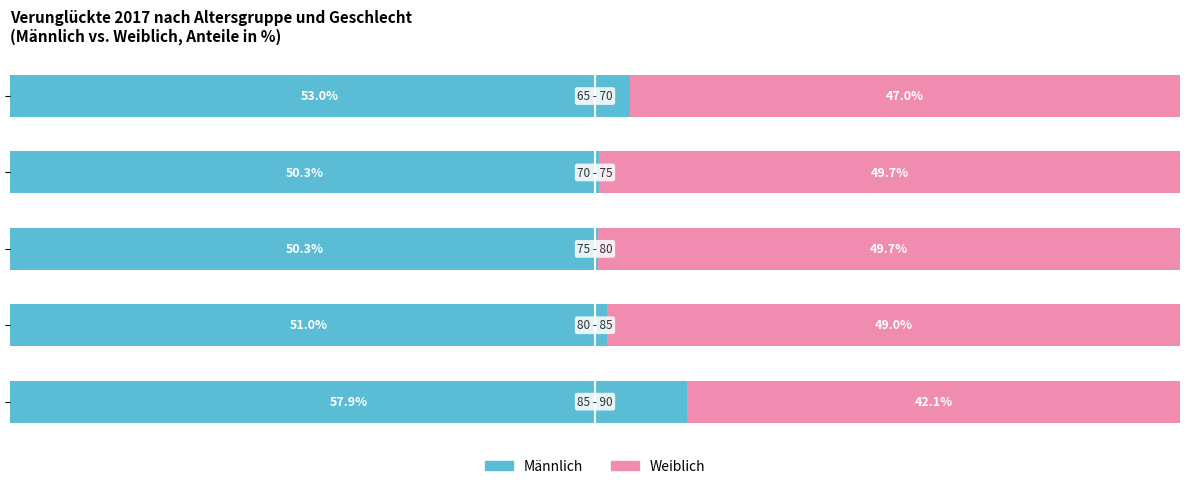

Reading right to left, transcribe all the data shown in this chart.

Männlich (Owner-occupied): 80=57.9	60=51.0	40=50.3	20=50.3	0=53.0
Weiblich (Renter-occupied): 80=42.1	60=49.0	40=49.7	20=49.7	0=47.0